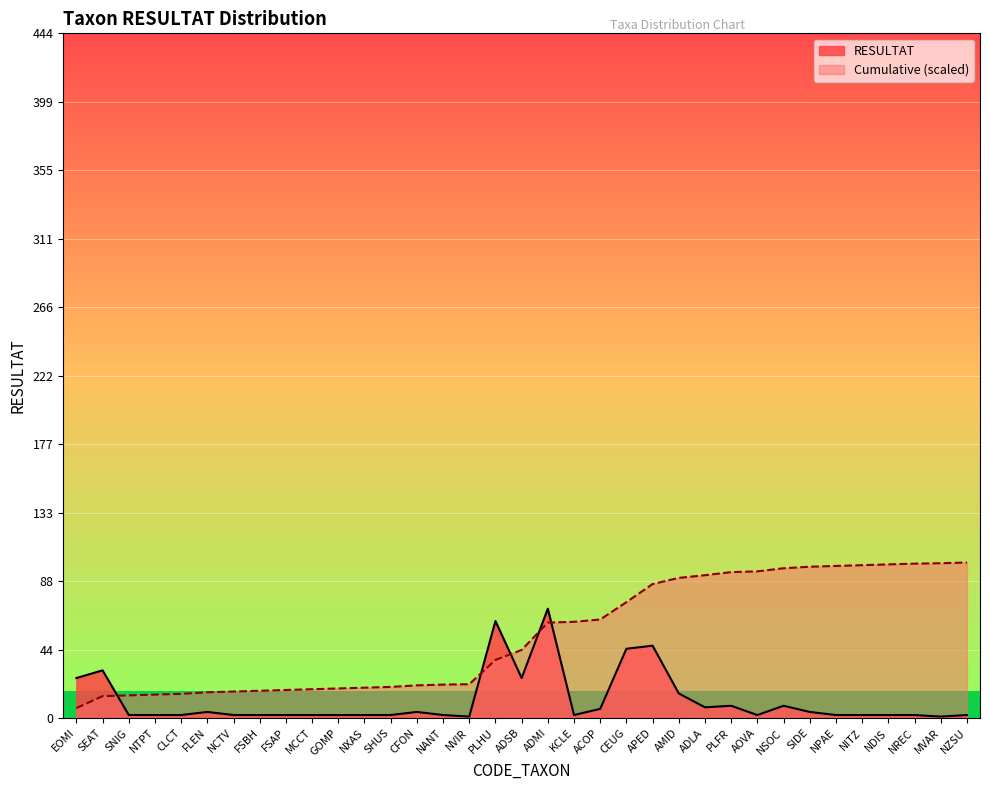

What is the value of the Cumulative point at the 29th from the left?

98.2